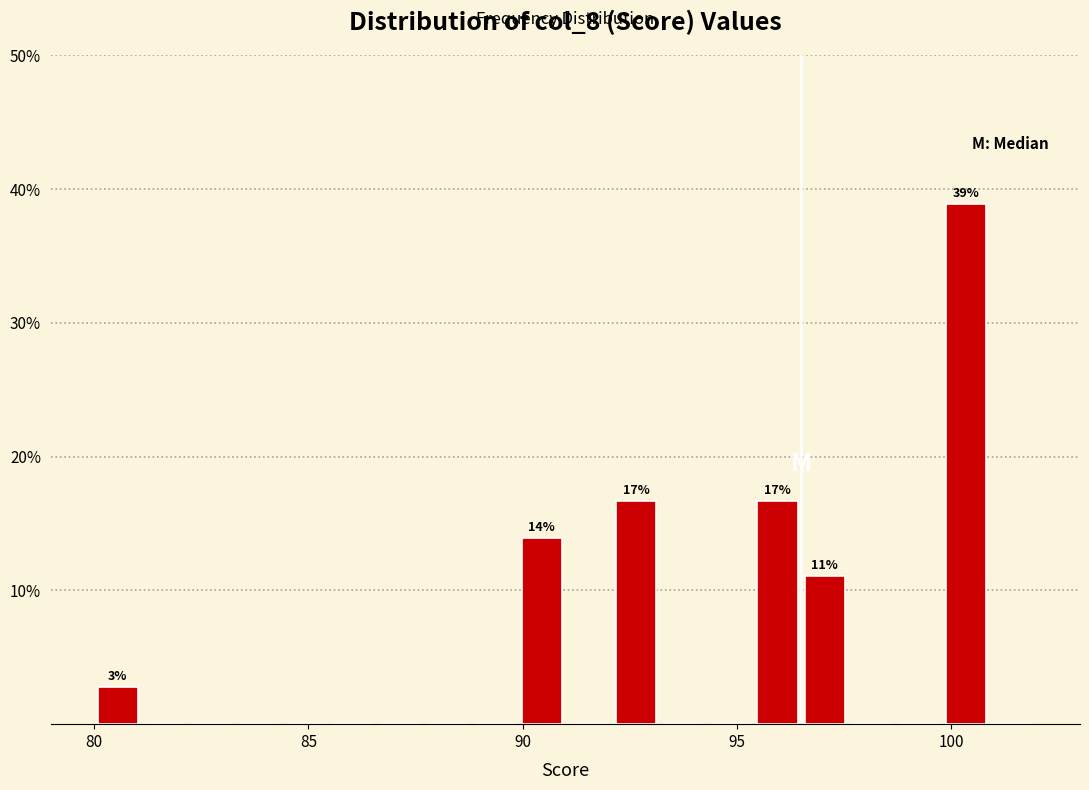

Read against the x-axis, roughly where is the centre of the tallest bar?

100.5